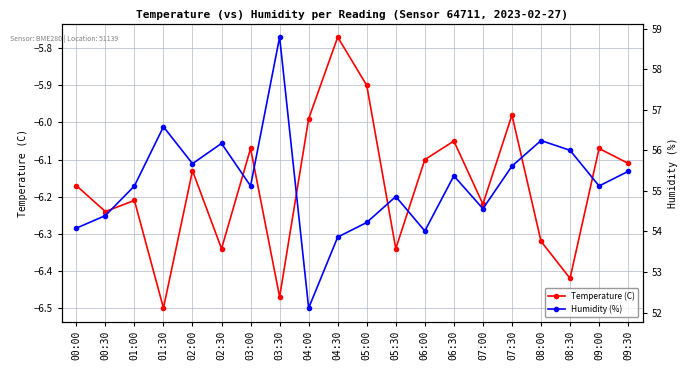

What is the difference between the Humidity (%) values at 00:00 and 07:30?

1.5